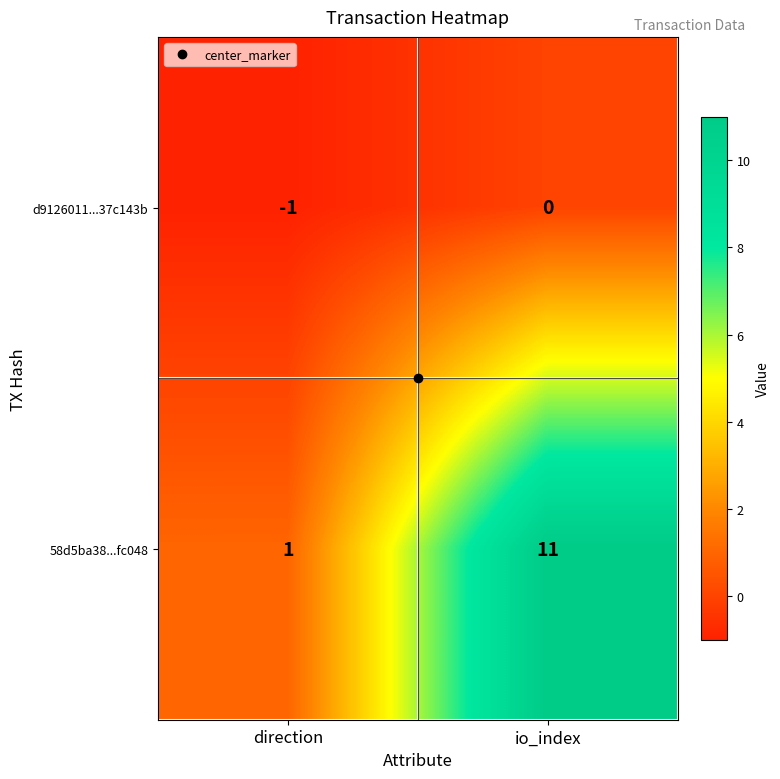

True or false: d9126011...37c143b has a value of -1 at io_index.

False